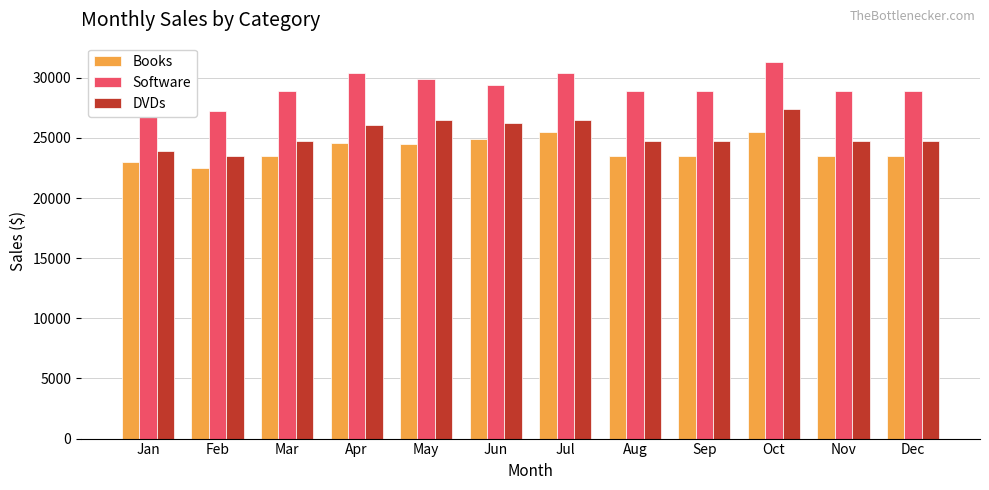

What is the total value across all series at Aug?

77175